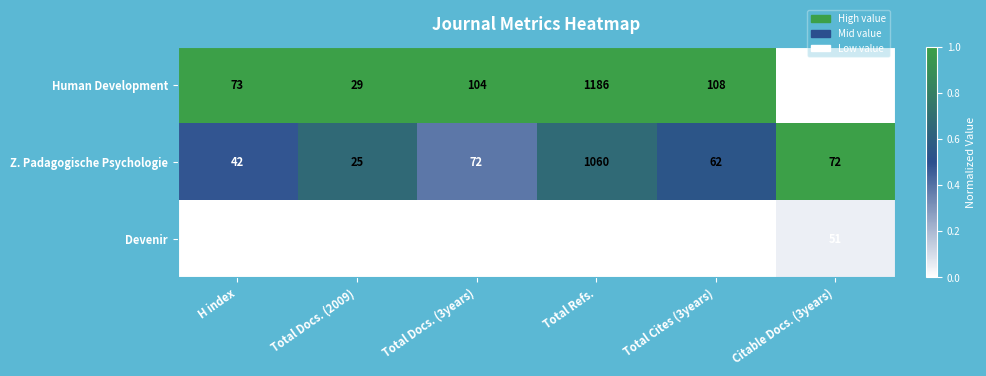

Count the number of categories in the chart.

6